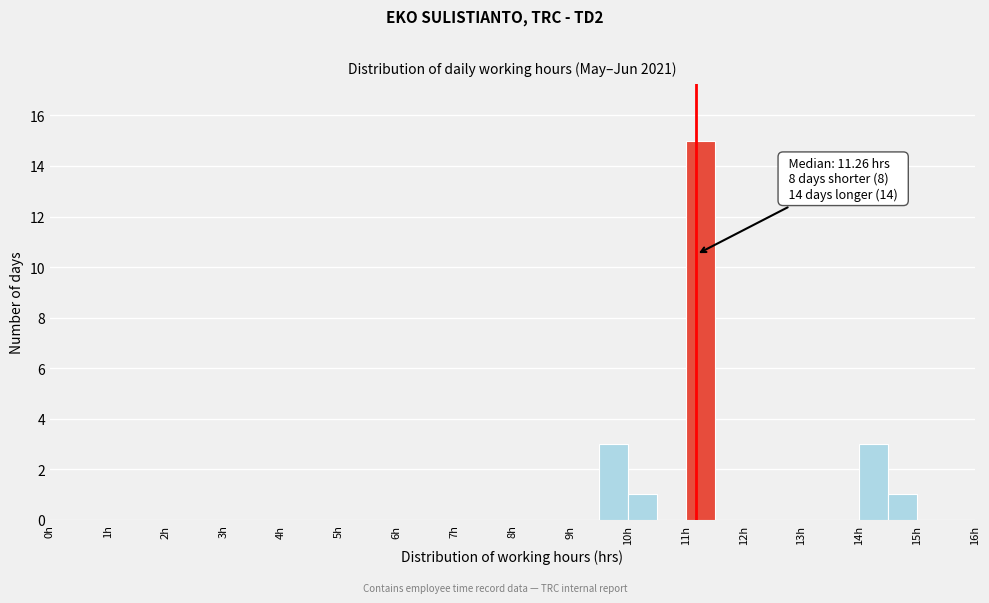

Over which range of the x-axis is the bar tallest?

11.0 to 11.5